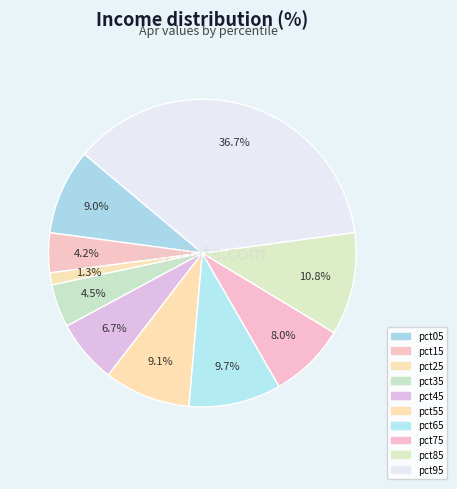

How many segments does this pie chart have?

10